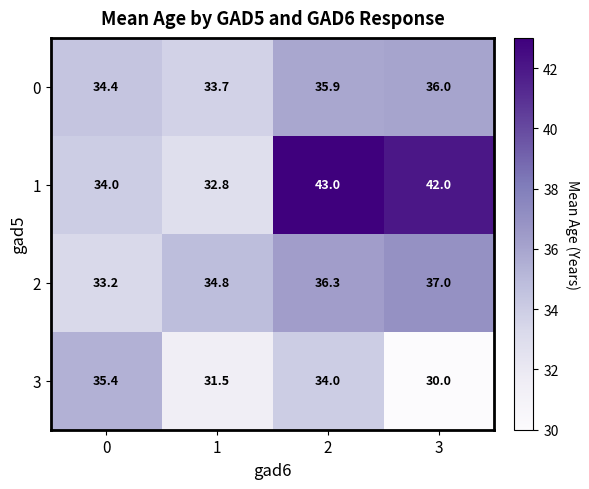

Is it true that 2 equals 56.1 at 3?

False